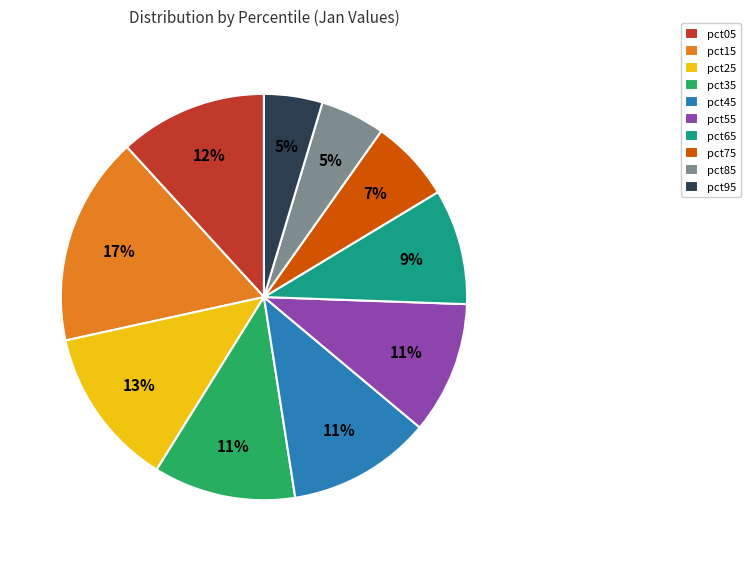

To the nearest percent, what portion does pct35 represent?

11%